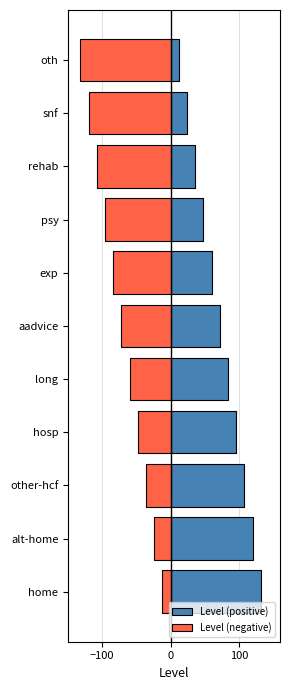

Count the number of data series in this chart.

2